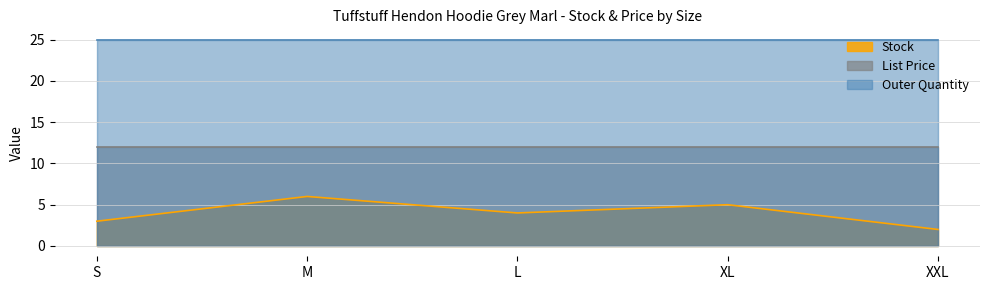

What value does the Stock series have at XL?

5.0